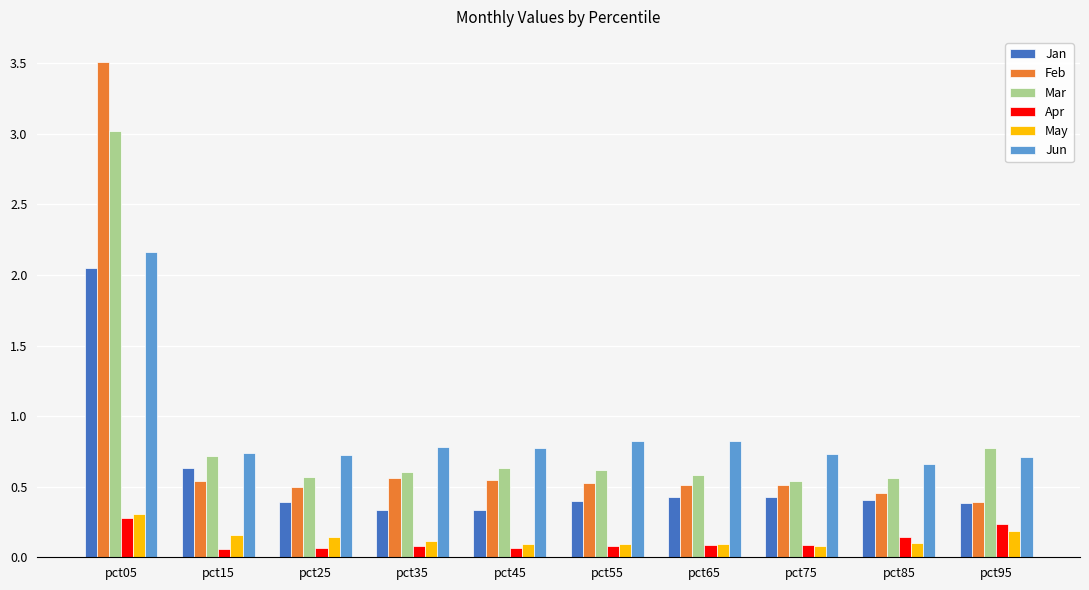

What is the difference between the maximum and minimum values in the Jan series?

1.7